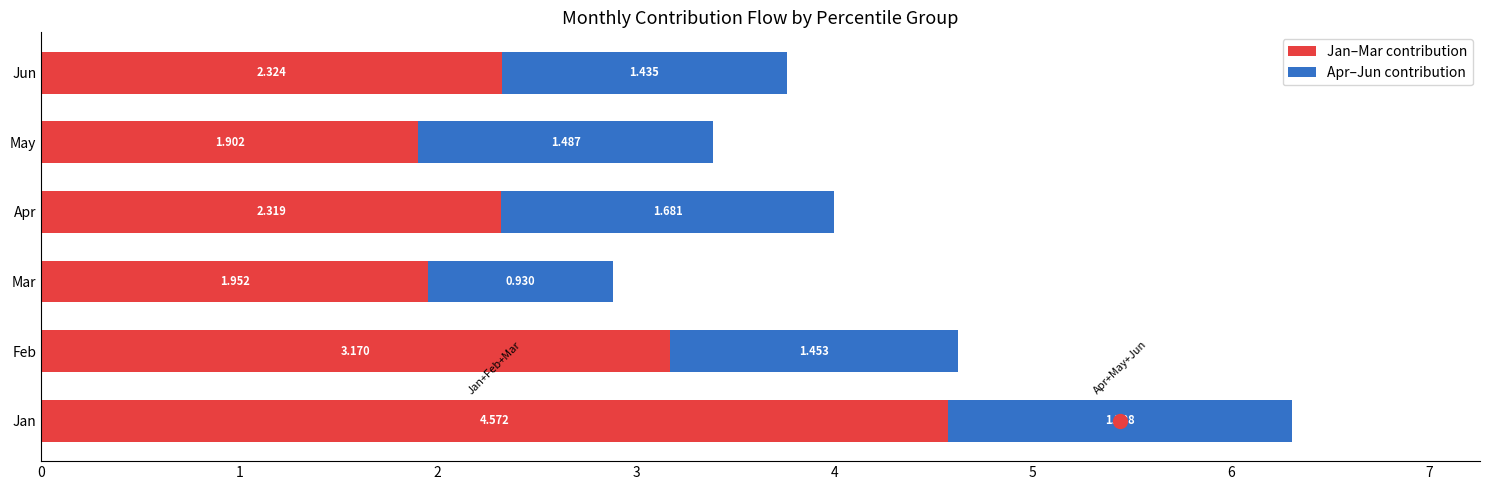

At which category is the sum across all series the highest?

Jan